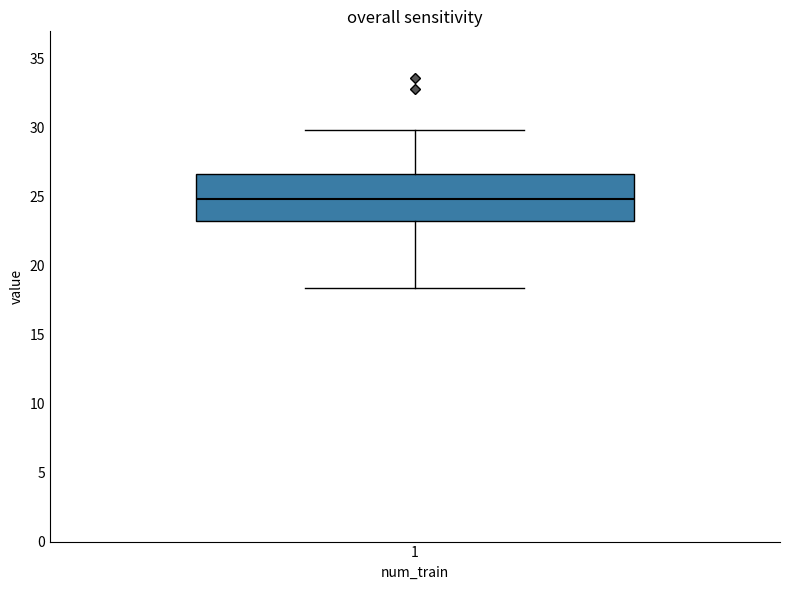

Read this box plot against the y-axis: the position of the median line, the range covered by the box, and the ends of both whiskers. The values are not printed on the chart, so give them approximately, as read against the axis.

median 25.0, box 23.0 to 26.5, whiskers 18.5 to 30.0